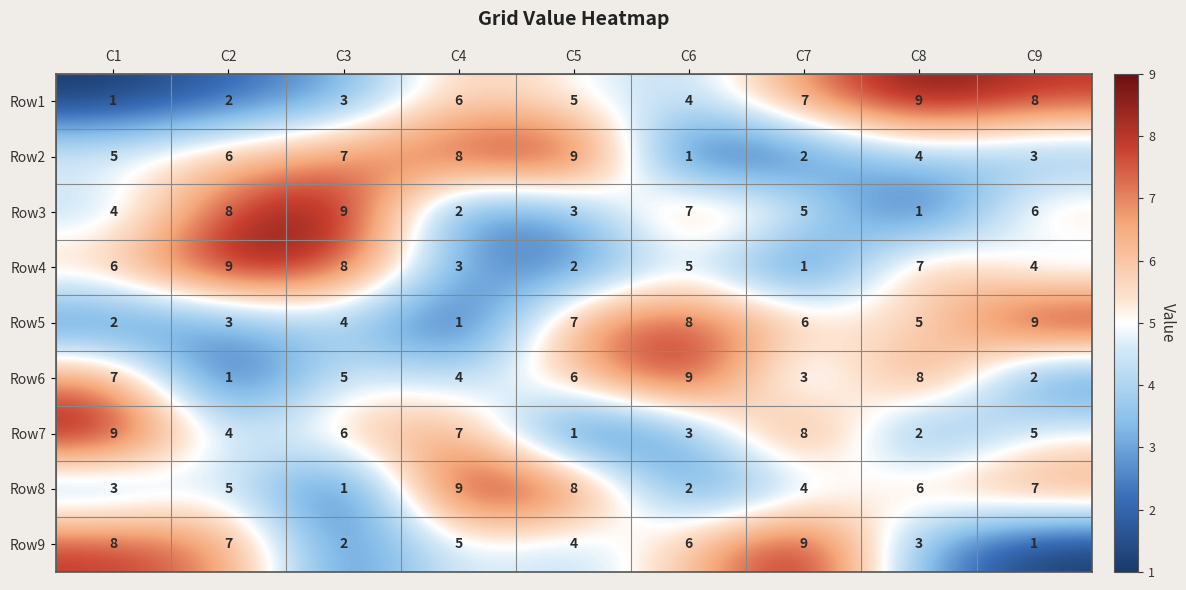

What is the difference between the highest and lowest values at C8?

8